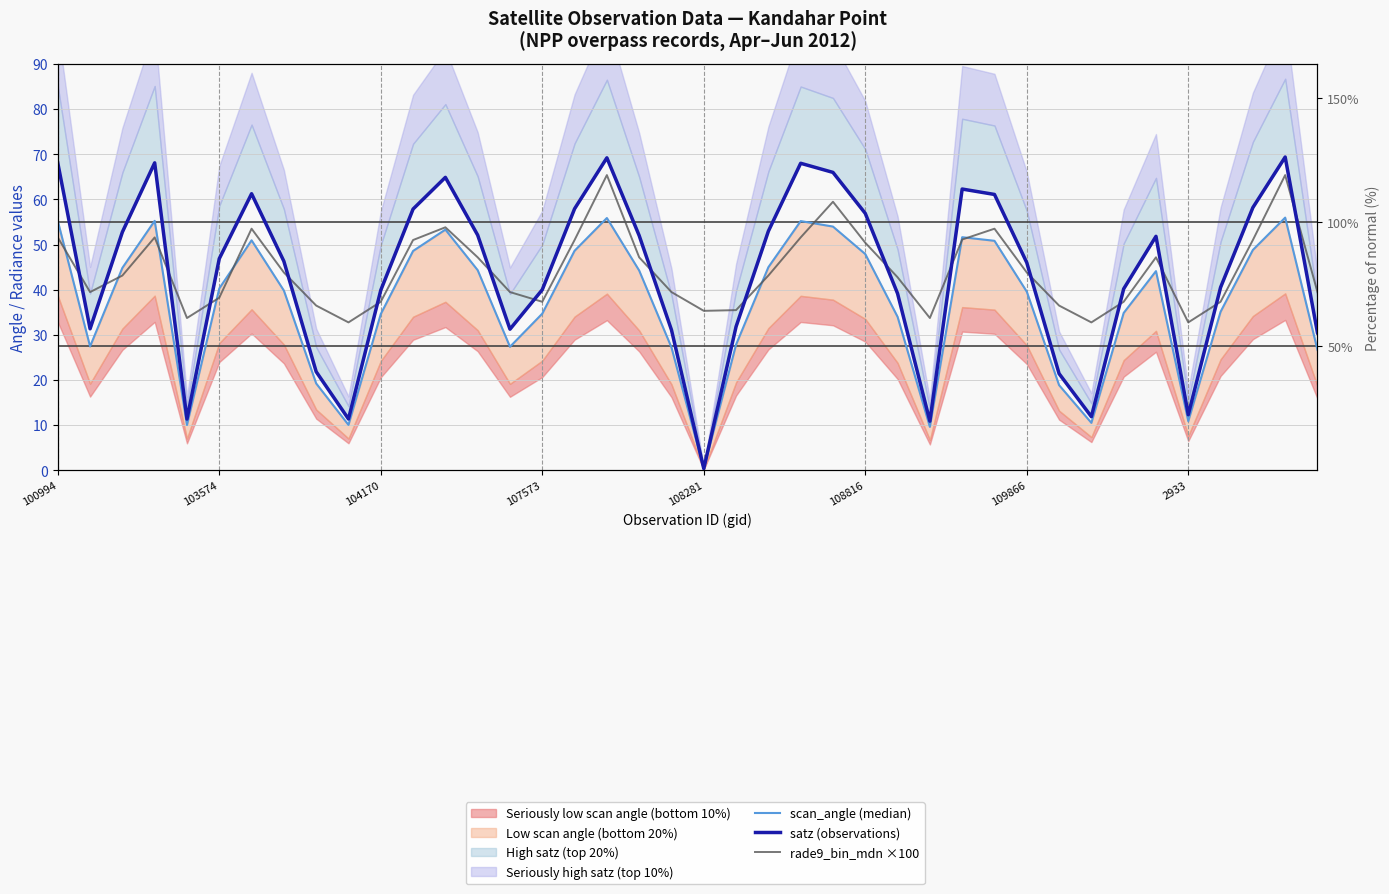

Rank the categories by scan_angle (median) value from lowest to highest.

20, 27, 108281, 9, 32, 35, 31, 8, 39, 19, 14, 103574, 21, 26, 10, 15, 33, 36, 30, 2933, 108816, 34, 18, 13, 104170, 22, 25, 11, 16, 37, 29, 109866, 28, 12, 24, 23, 100994, 107573, 17, 38